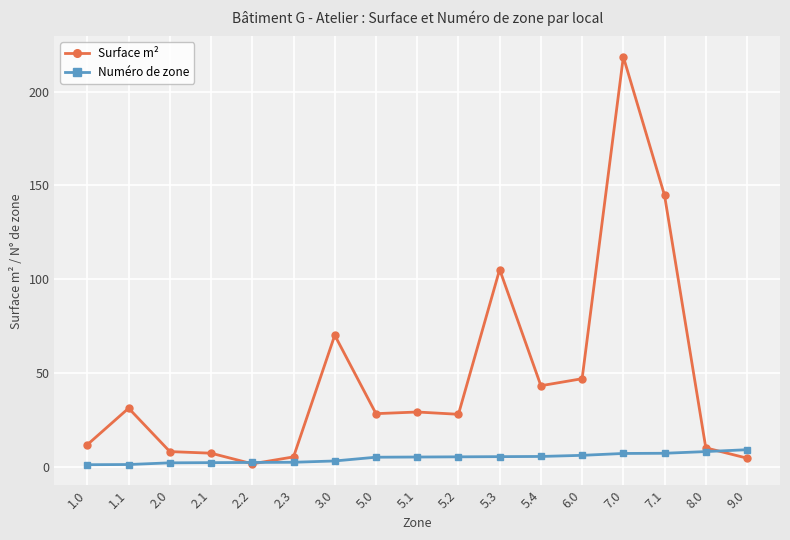

The value of Surface m² at 5.1 is 8.7. True or false?

False